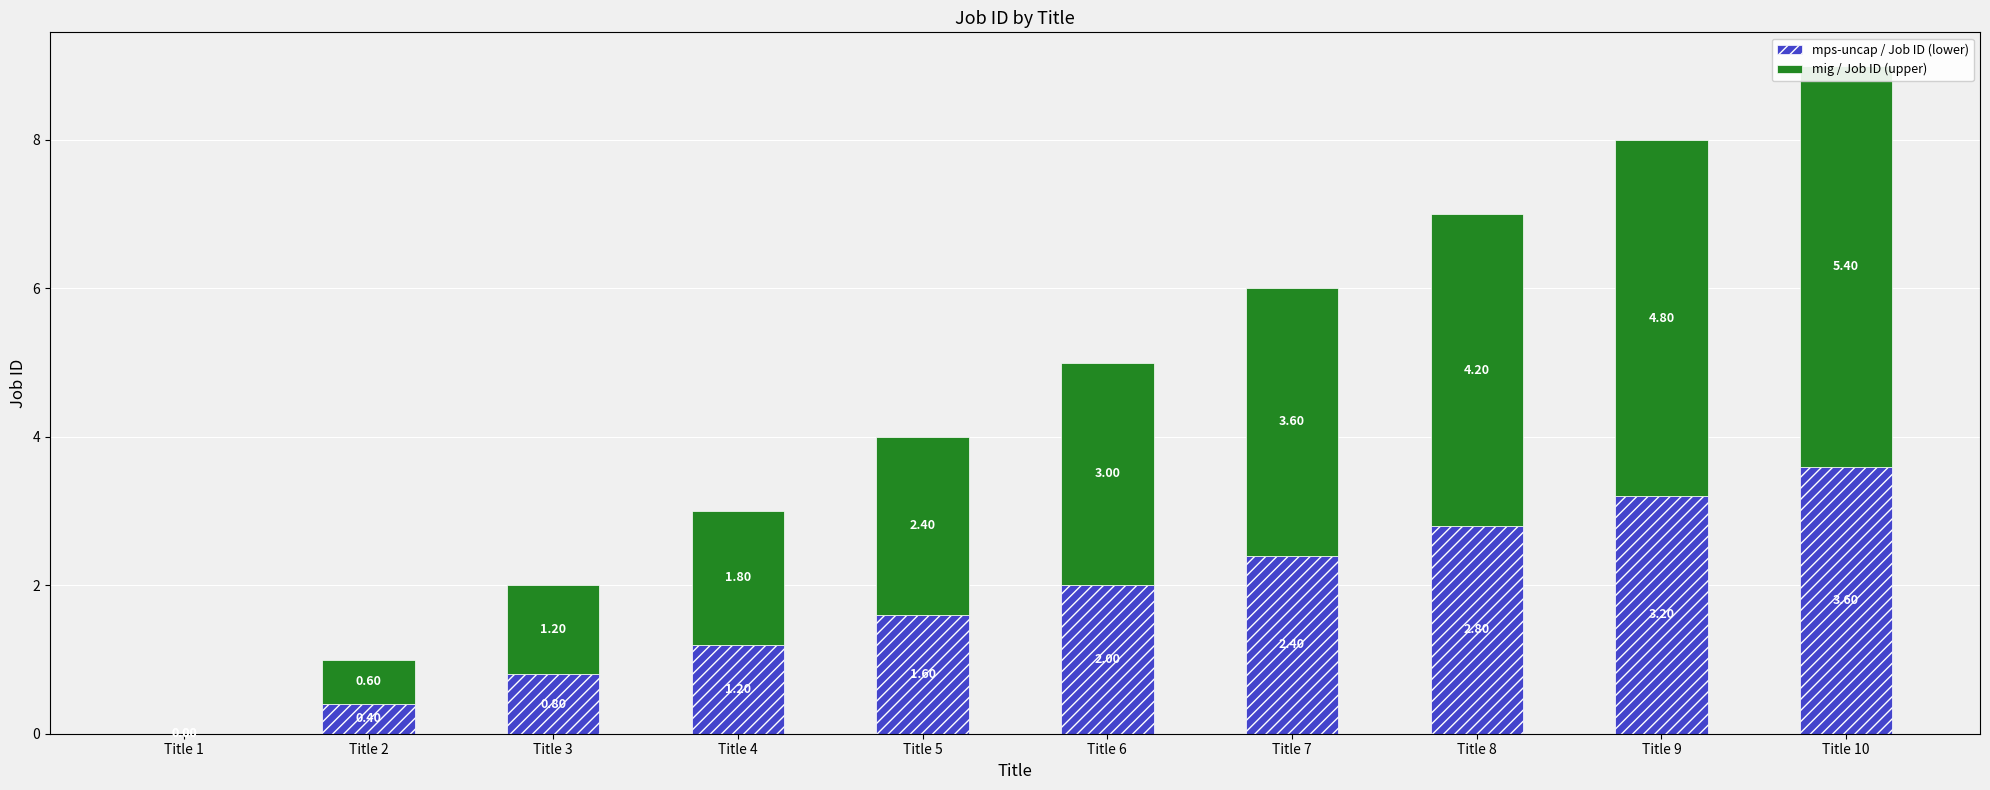

The value of mig / Job ID (upper) at Title 4 is 1.8. True or false?

True